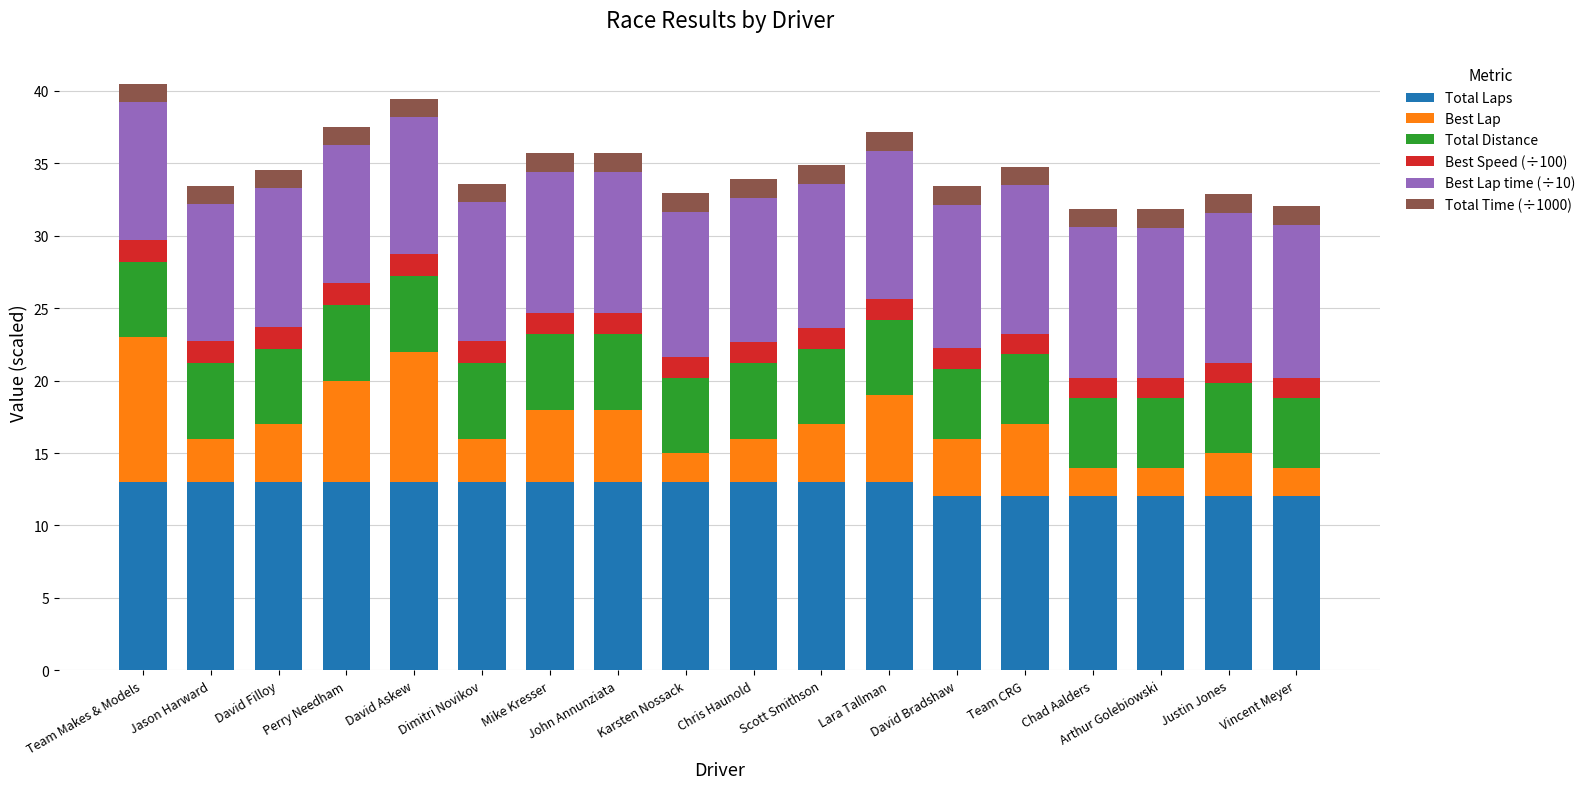

What is the total value across all series at Vincent Meyer?

32.1